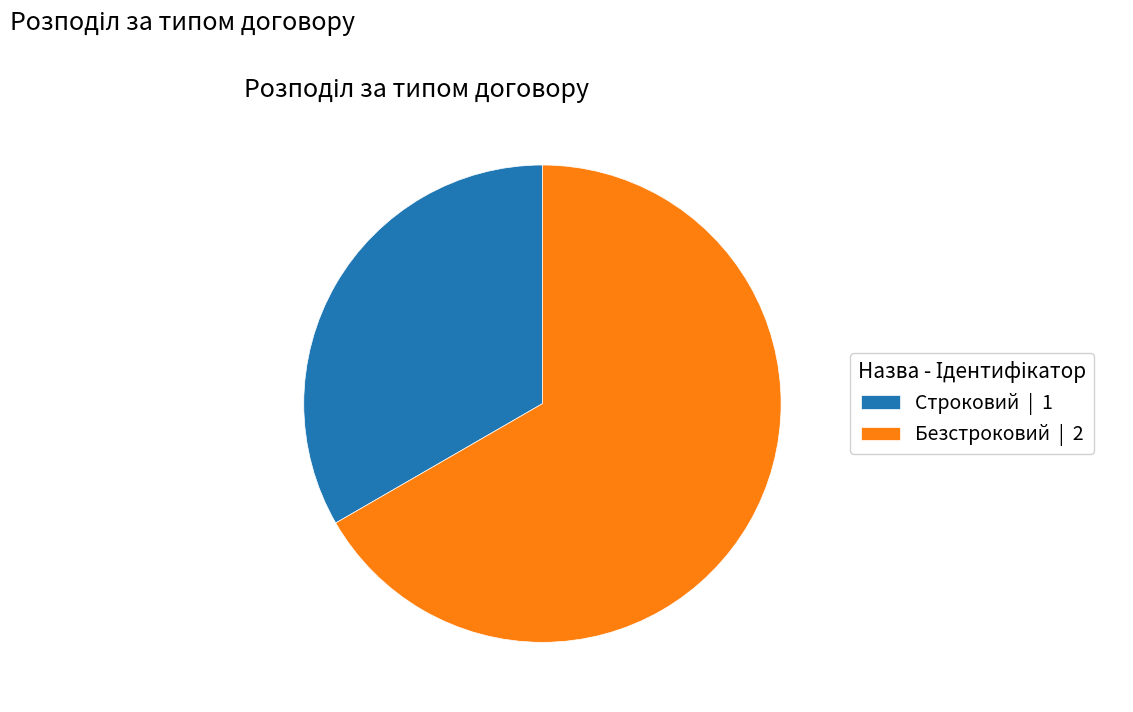

The Строковий slice represents 40% of the pie. True or false?

False